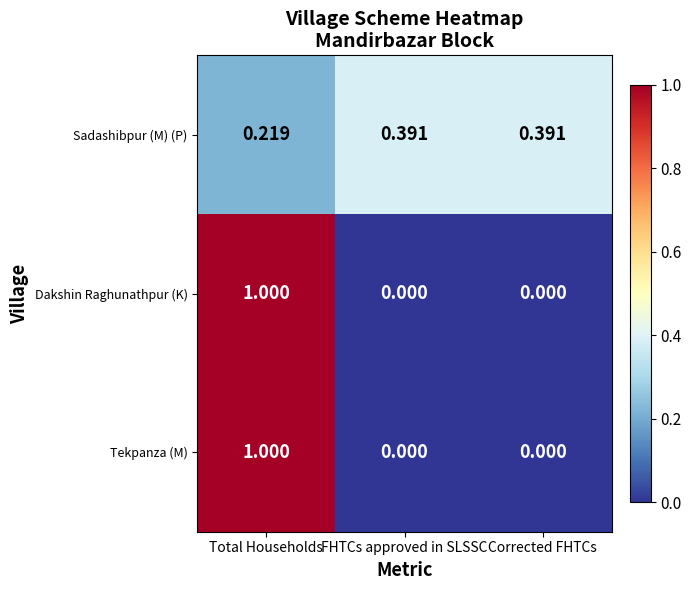

Which series has the largest total across all categories?

Sadashibpur (M) (P)